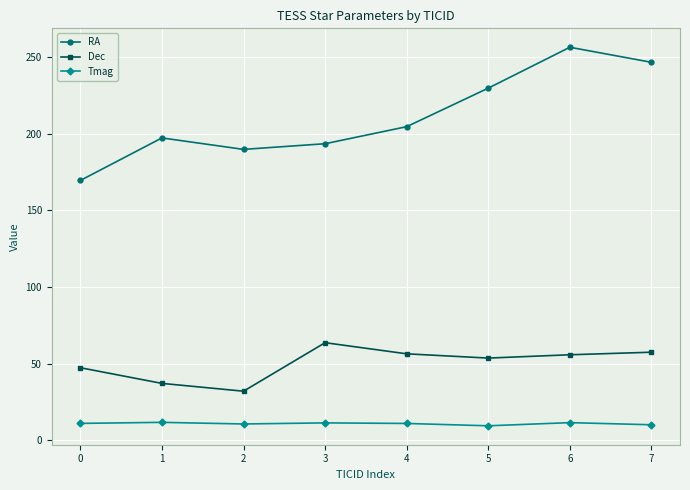

How many lines are shown in the chart?

3